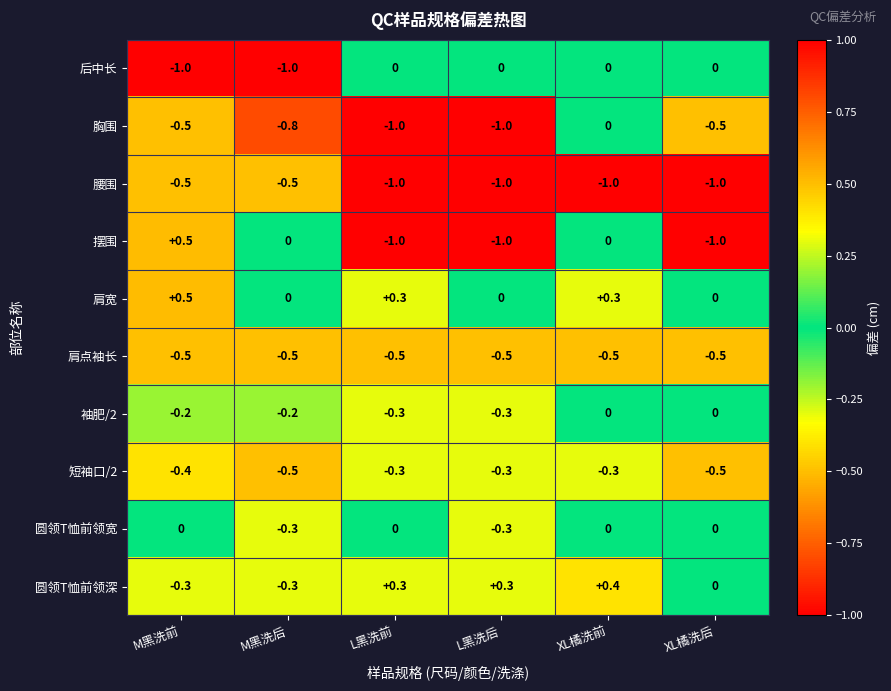

What is the difference between the maximum and minimum values in the 腰围 series?

0.5